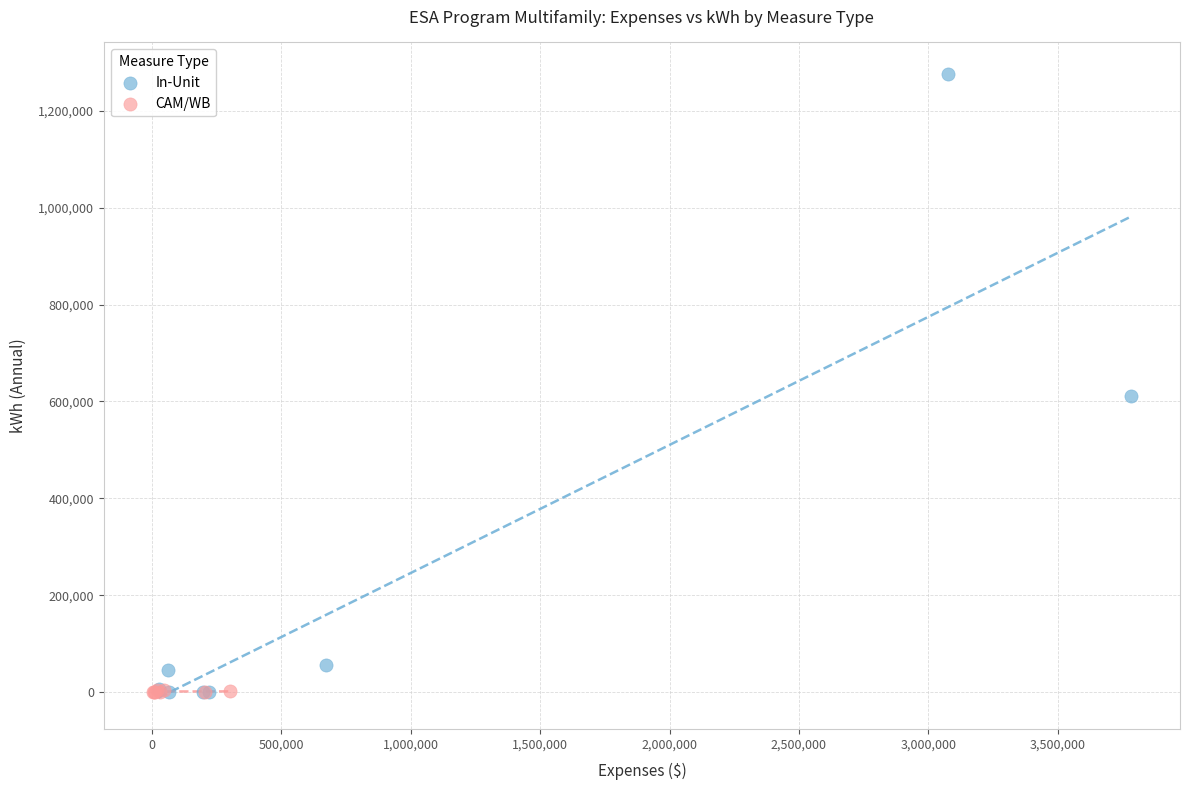

Which series has the largest Y range (max minus min)?

In-Unit